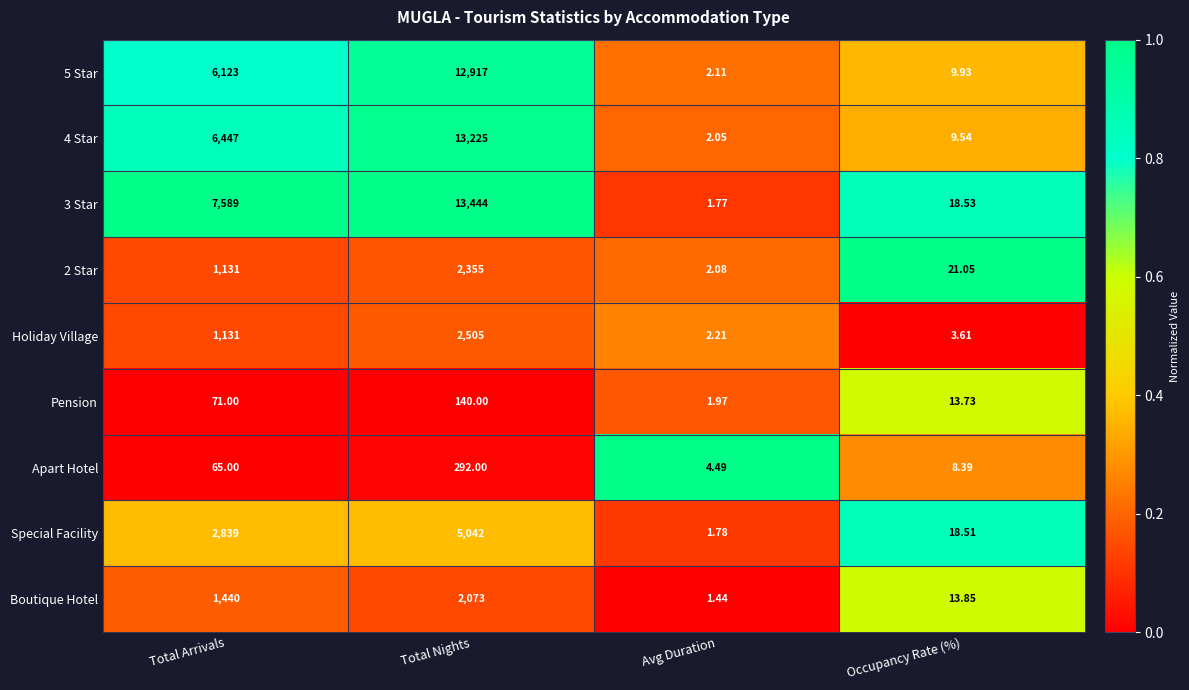

Where is Apart Hotel nearest to the value 148?

Total Arrivals